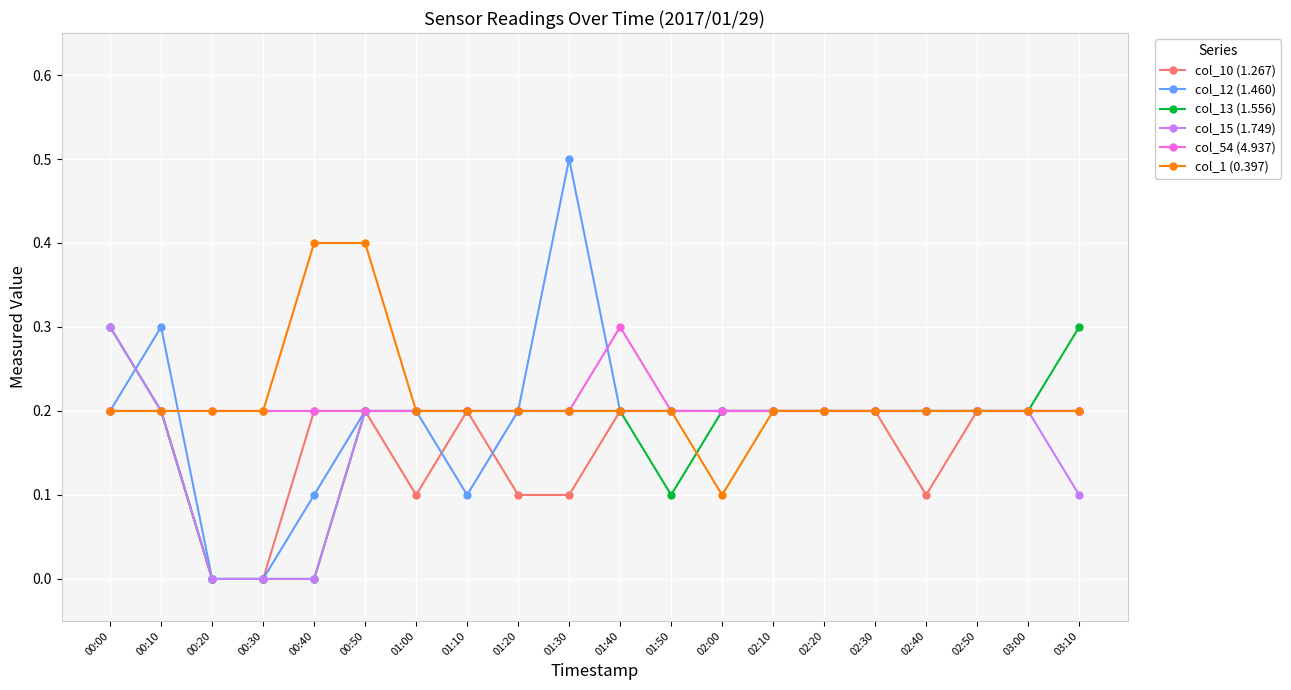

Which series has the widest spread of values?

col_12 (1.460)